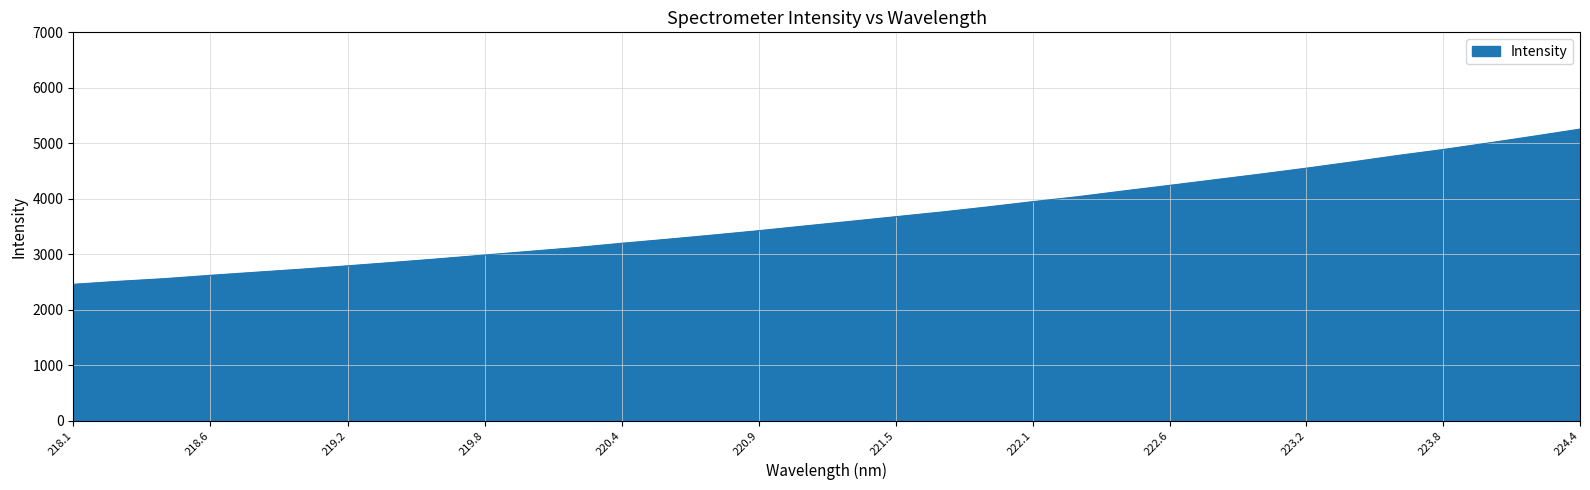

What is the maximum value shown in the chart?

5255.1